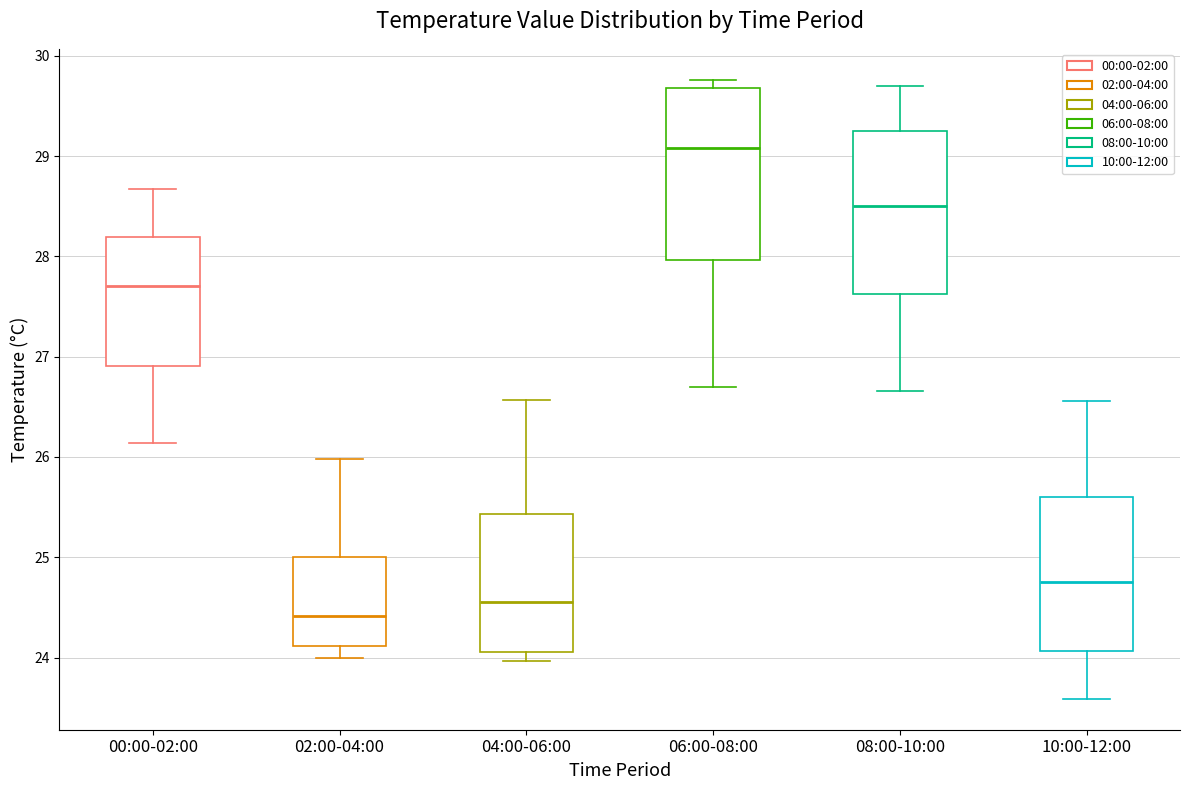

Reading left to right, read every box against the y-axis: the position of its median line, the range the box covers, and the ends of its whiskers. The values are not printed on the chart, so give them approximately, as read against the axis.

00:00-02:00: median 27.7, box 26.9 to 28.2, whiskers 26.1 to 28.7
02:00-04:00: median 24.4, box 24.1 to 25.0, whiskers 24.0 to 26.0
04:00-06:00: median 24.6, box 24.1 to 25.4, whiskers 24.0 to 26.6
06:00-08:00: median 29.1, box 28.0 to 29.7, whiskers 26.7 to 29.8
08:00-10:00: median 28.5, box 27.6 to 29.2, whiskers 26.7 to 29.7
10:00-12:00: median 24.8, box 24.1 to 25.6, whiskers 23.6 to 26.6